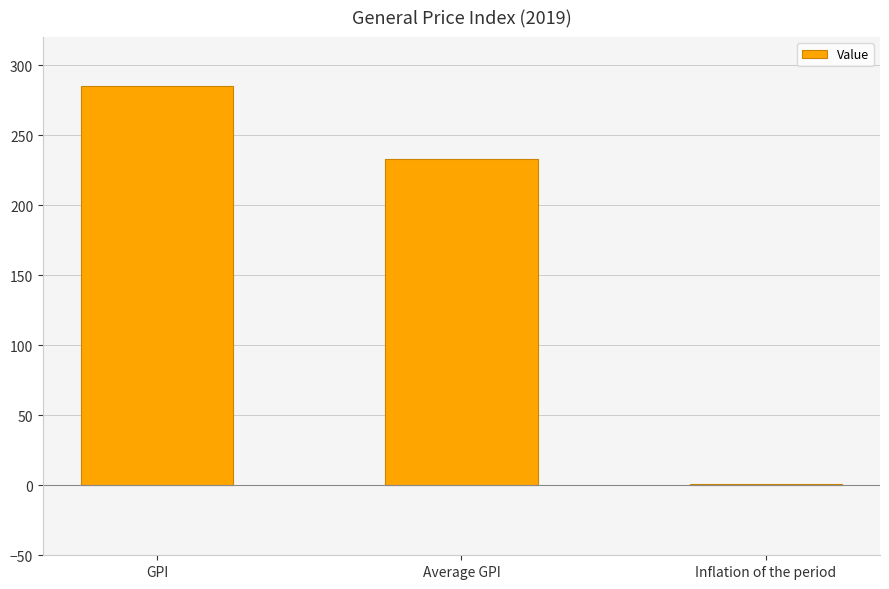

What is the maximum value shown in the chart?

285.0